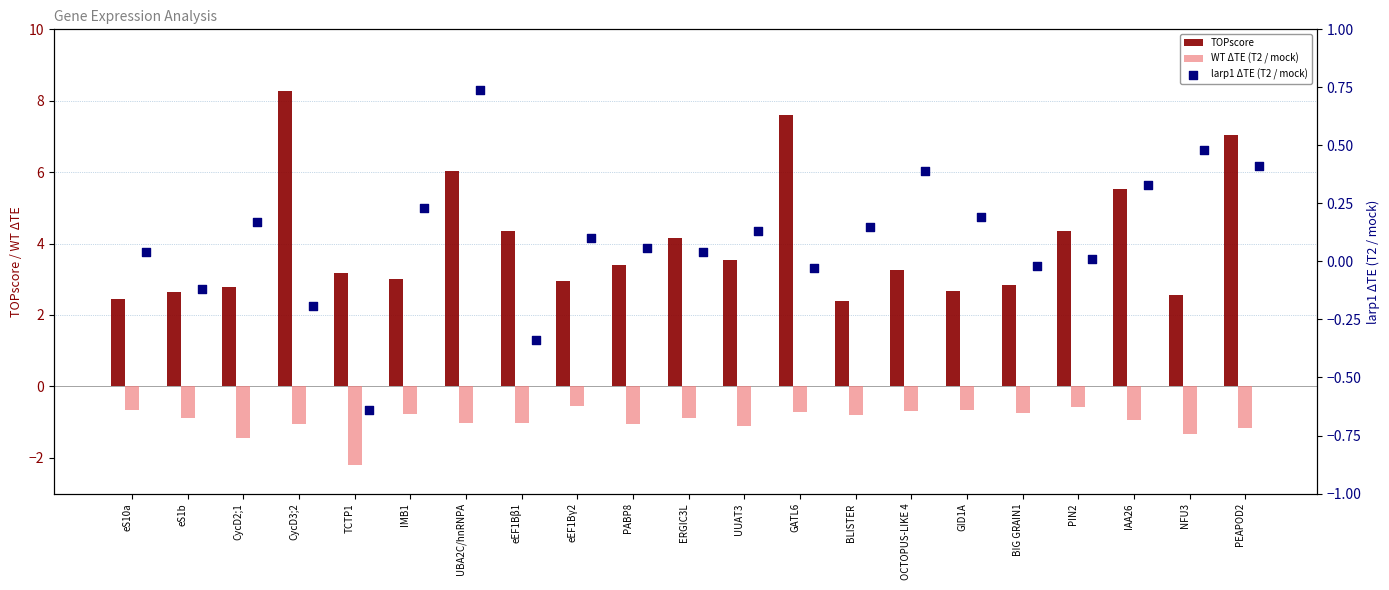

Which series contains the lowest Y value?

WT ΔTE (T2 / mock)